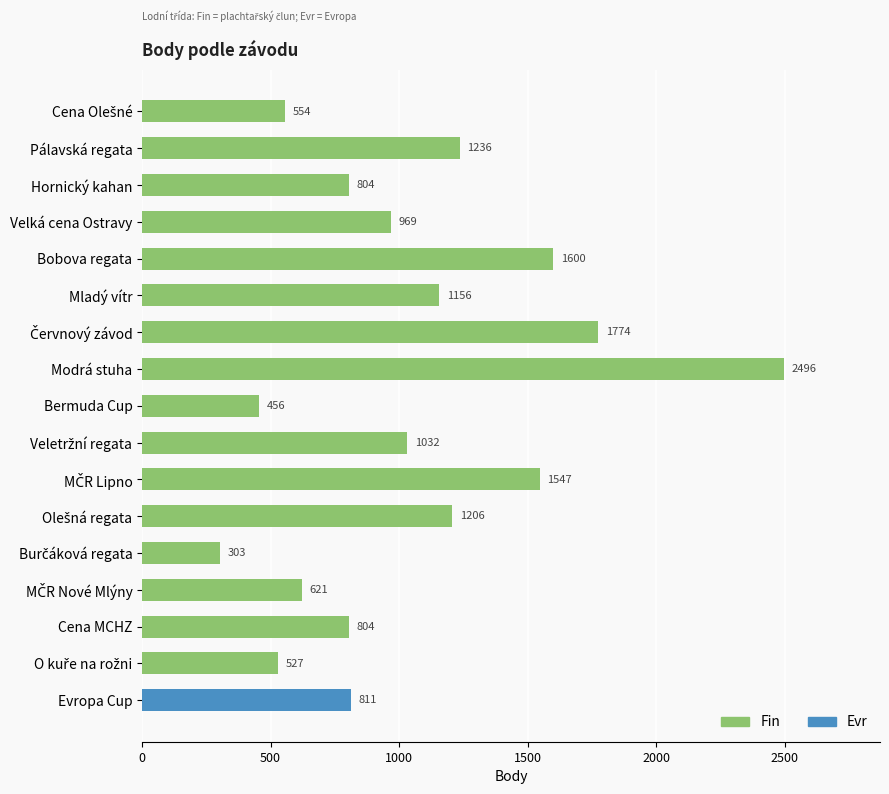

Approximately how many times larger is the value at Cena MCHZ compared to Bermuda Cup?

1.8